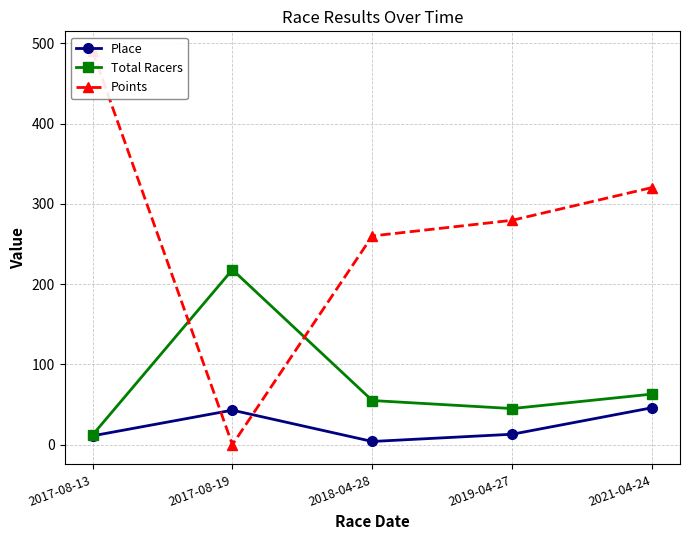

What is the difference between the maximum and minimum values in the Place series?

42